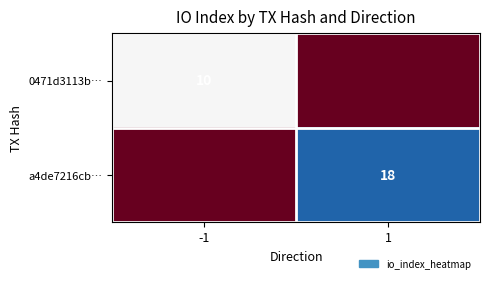

Is it true that a4de7216cb… equals 29 at 1?

False